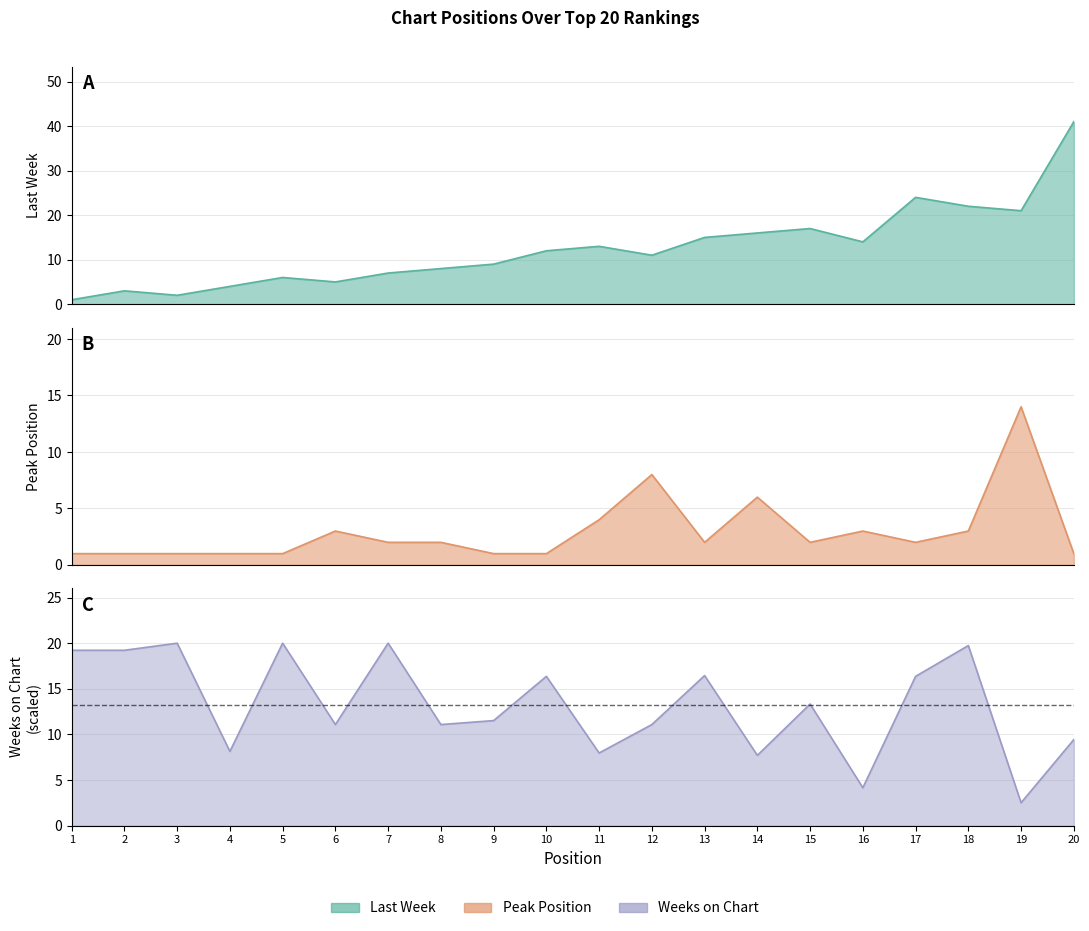

What is the difference between the second highest and minimum values in the Last Week series?

23.0